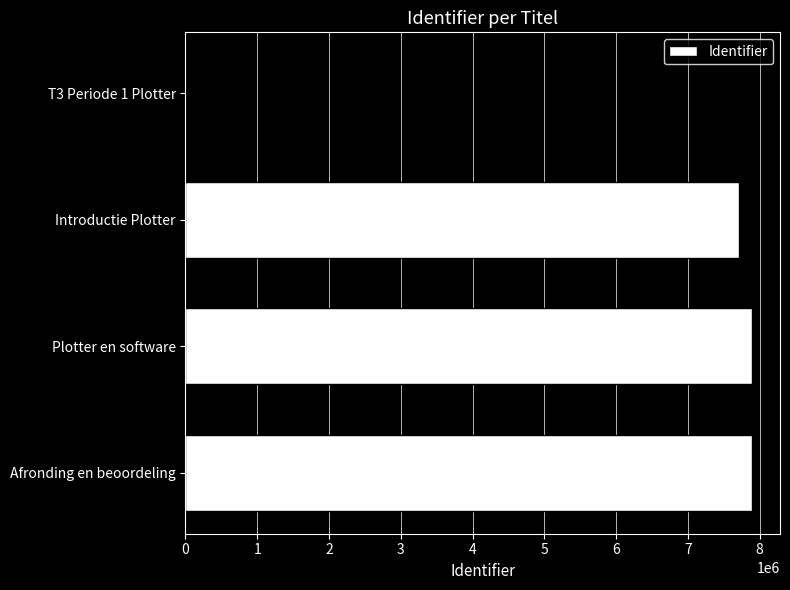

What is the greatest value displayed?

7890611